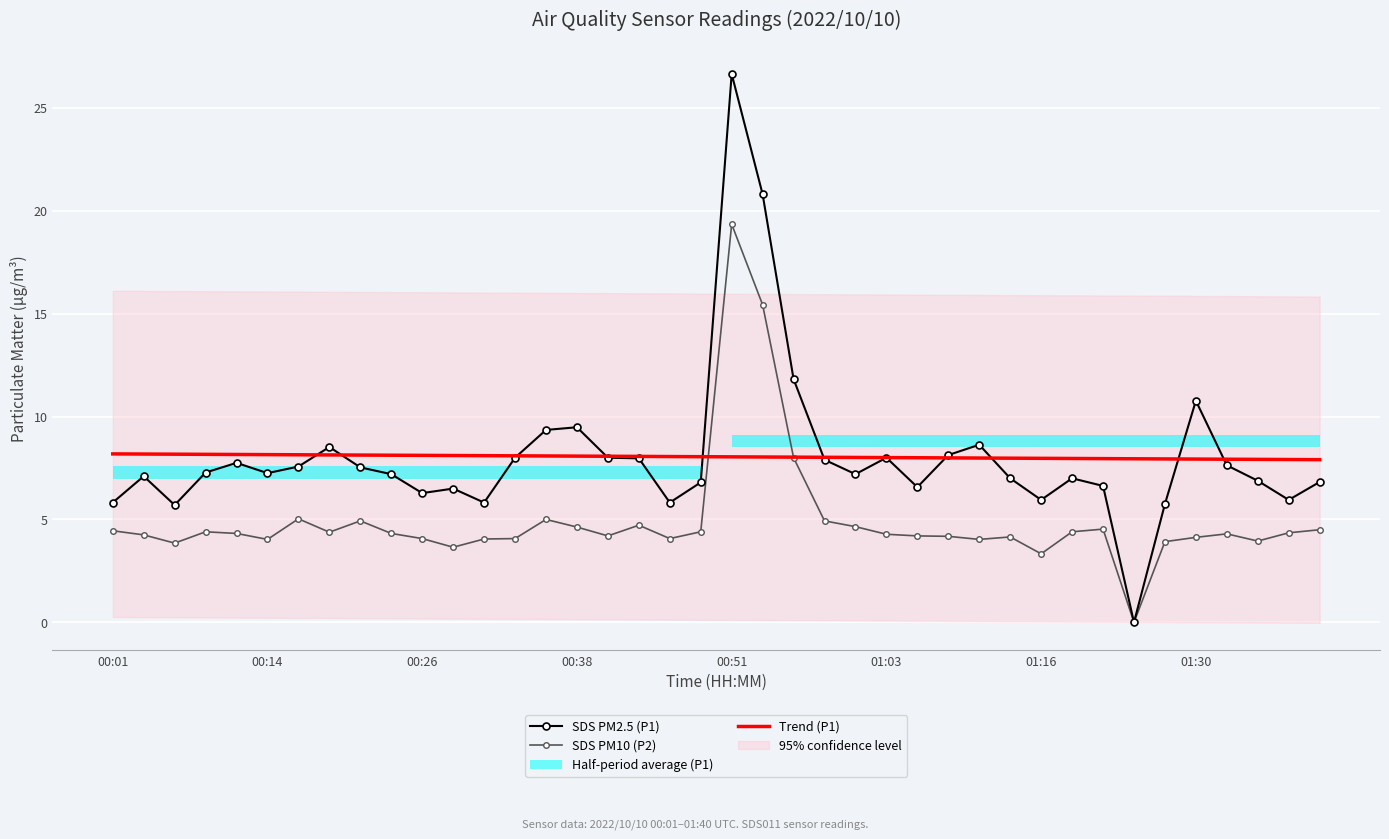

What is the difference between the maximum and minimum values in the SDS PM10 (P2) series?

19.4